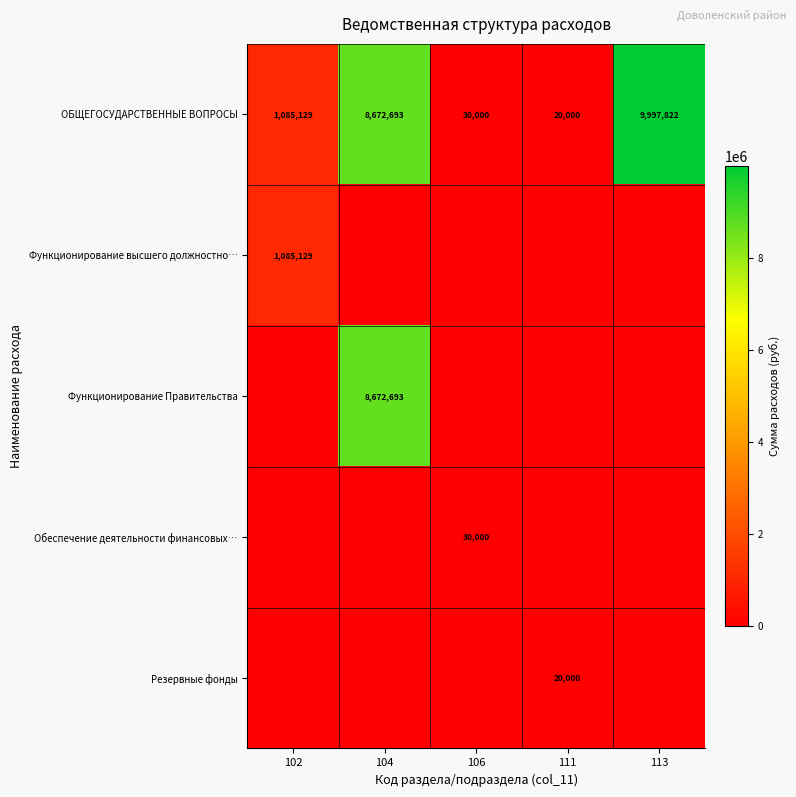

The value of Функционирование Правительства at 104 is 8672693. True or false?

True